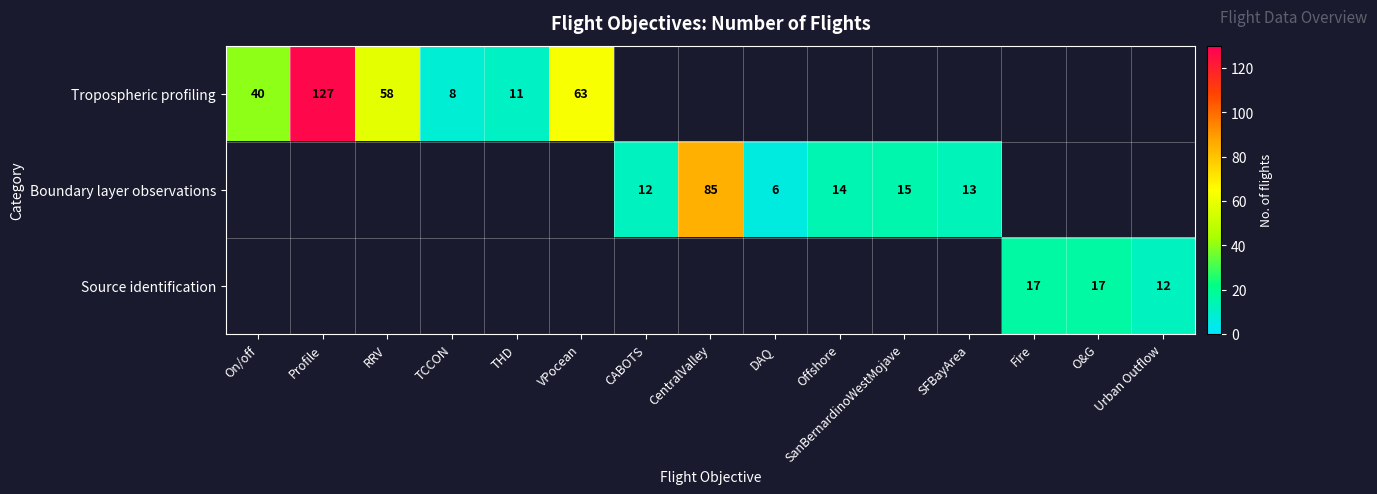

What is the difference between the Boundary layer observations values at SFBayArea and DAQ?

7